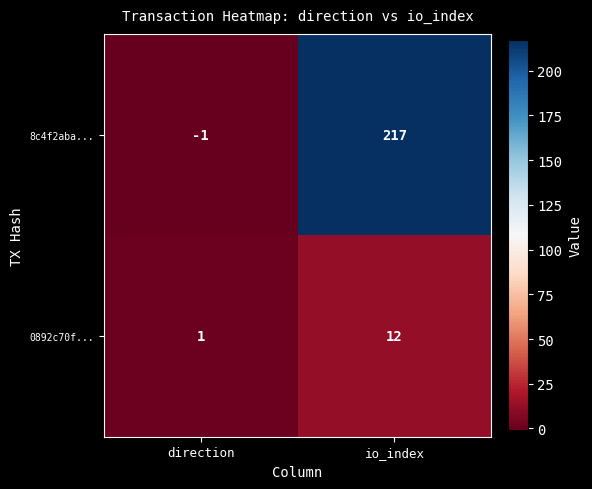

What is the total value across all series at io_index?

229